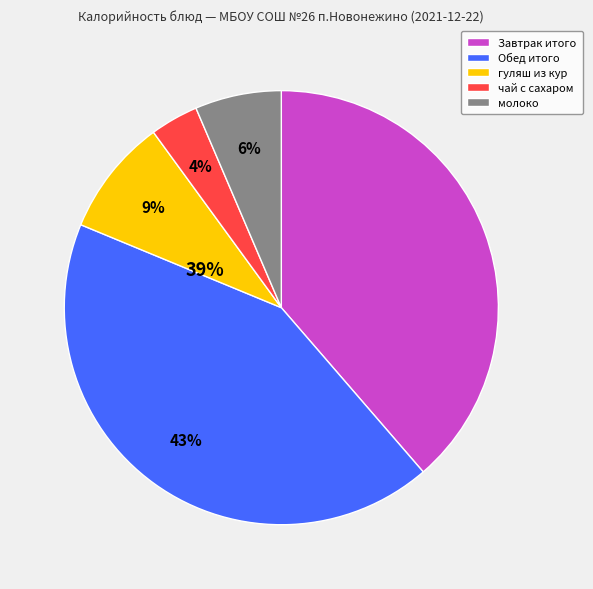

The Завтрак итого slice represents 39% of the pie. True or false?

True